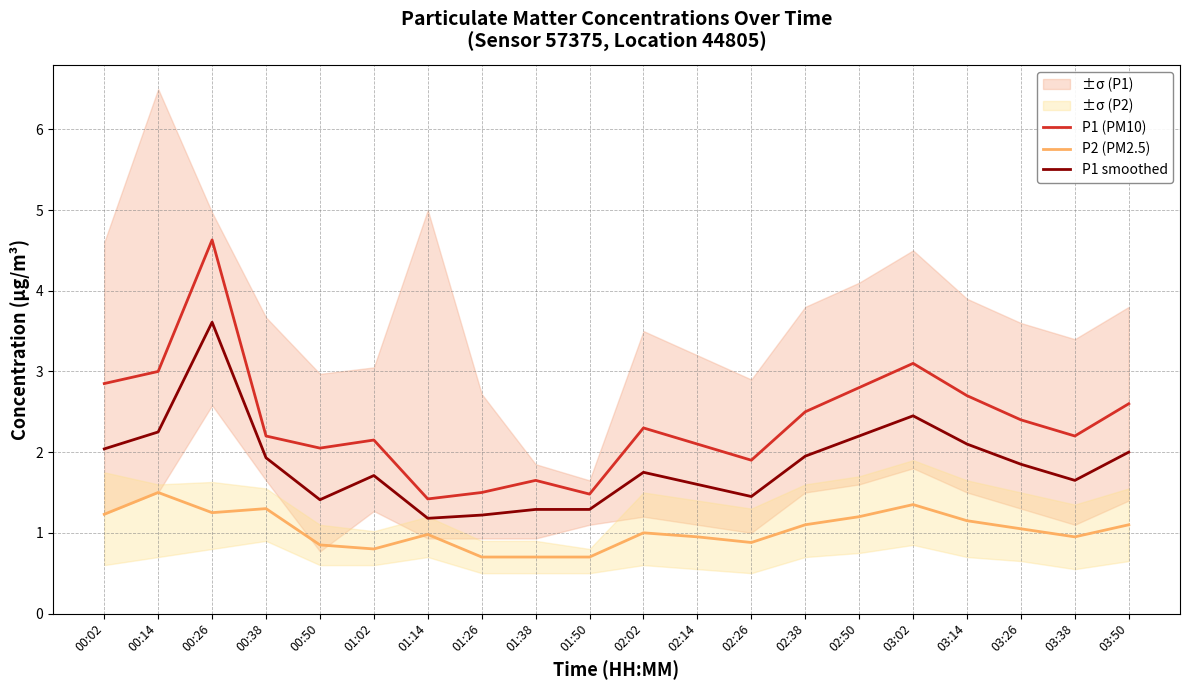

What is the label of the 3rd point from the left?

00:26